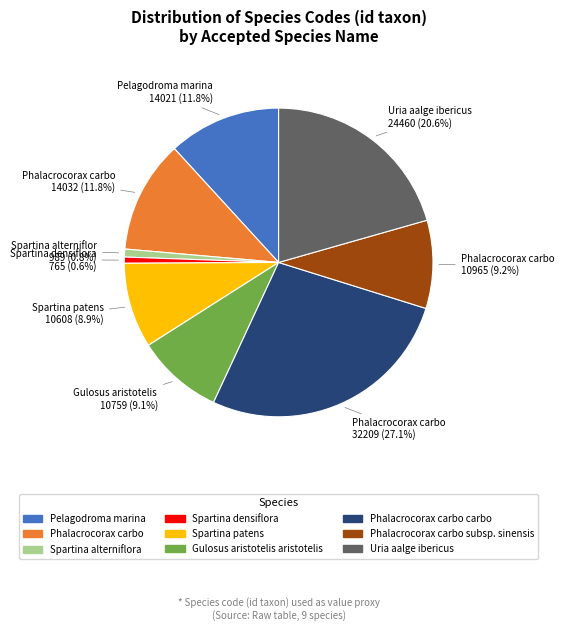

Is there a majority slice in this chart?

No